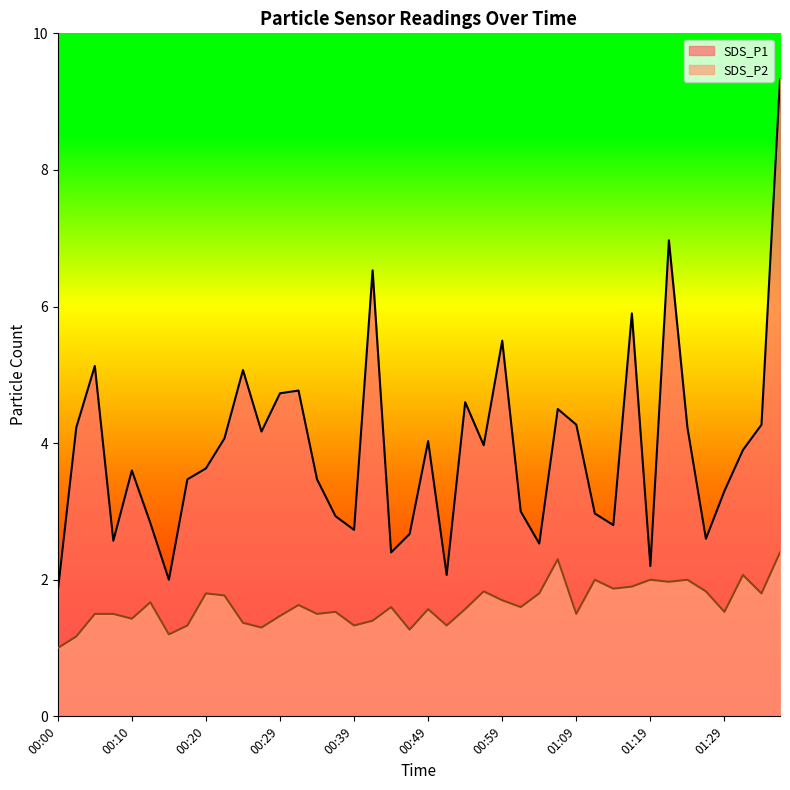

Which category has the highest value across all series?

01:36